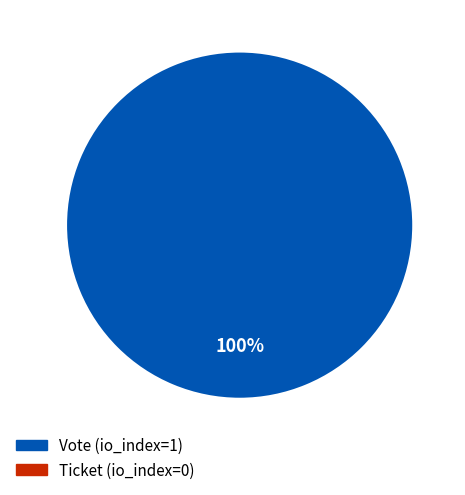

The Ticket (io_index=0) slice represents 1% of the pie. True or false?

False